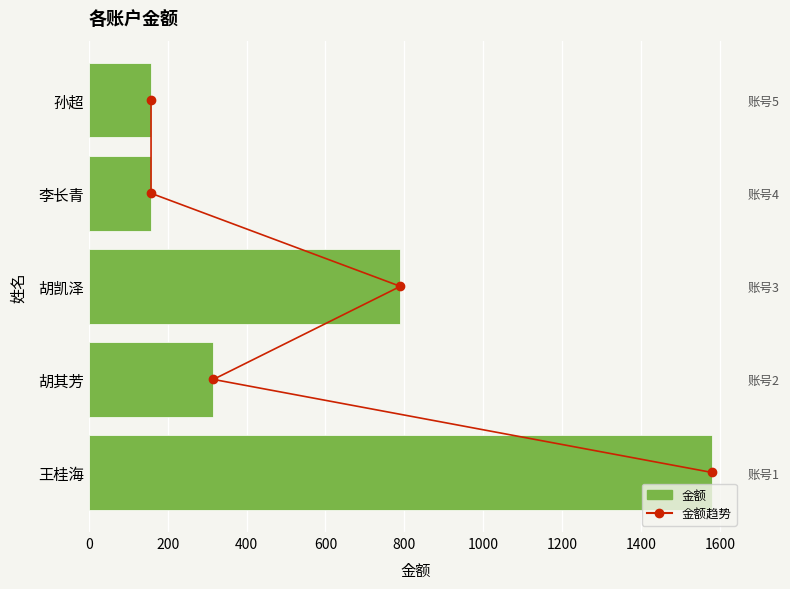

List the series in order of their peak value, lowest first.

金额趋势, 金额